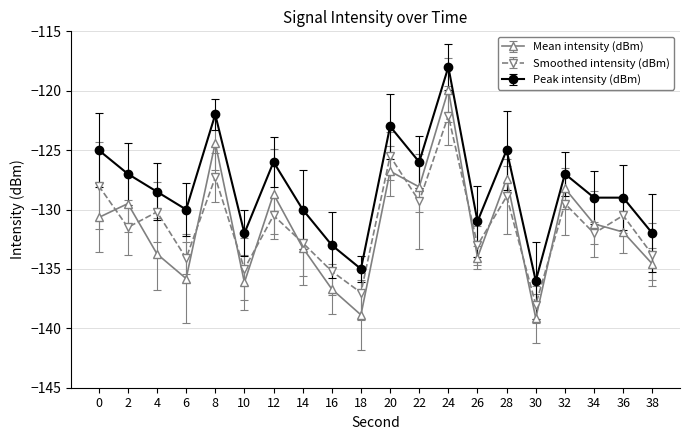

In Mean intensity (dBm), how many points are higher than both neighbors (excluding endpoints)?

7